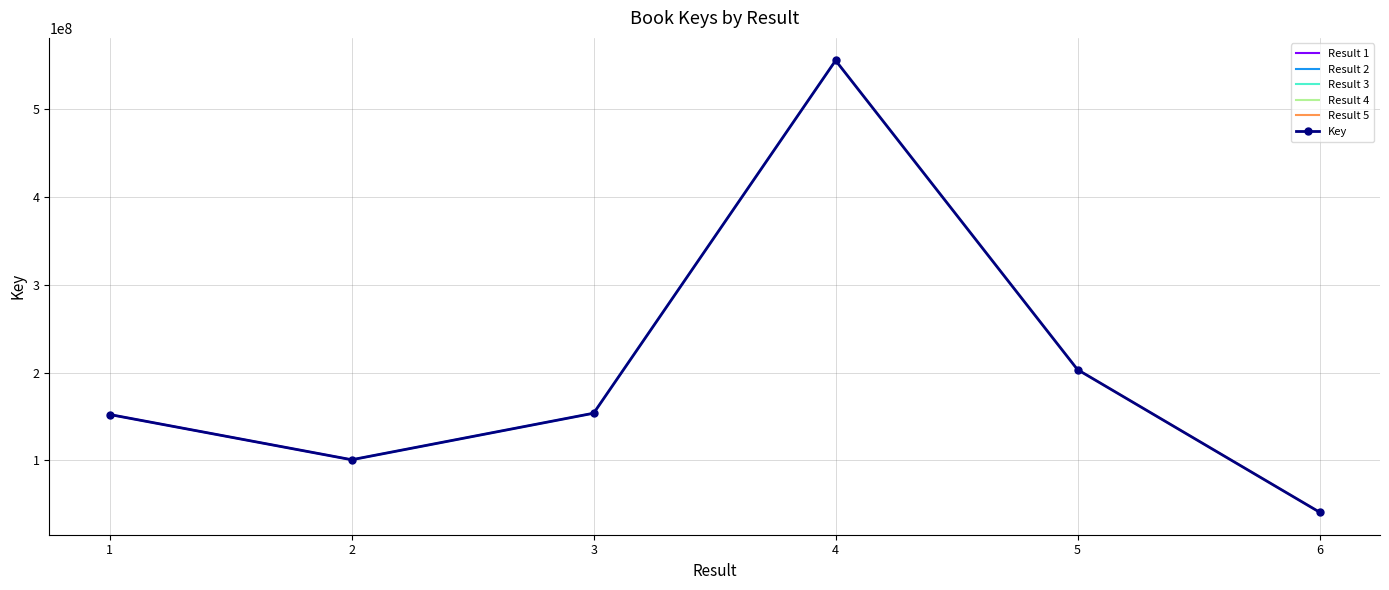

Which label corresponds to the largest value in the chart?

4